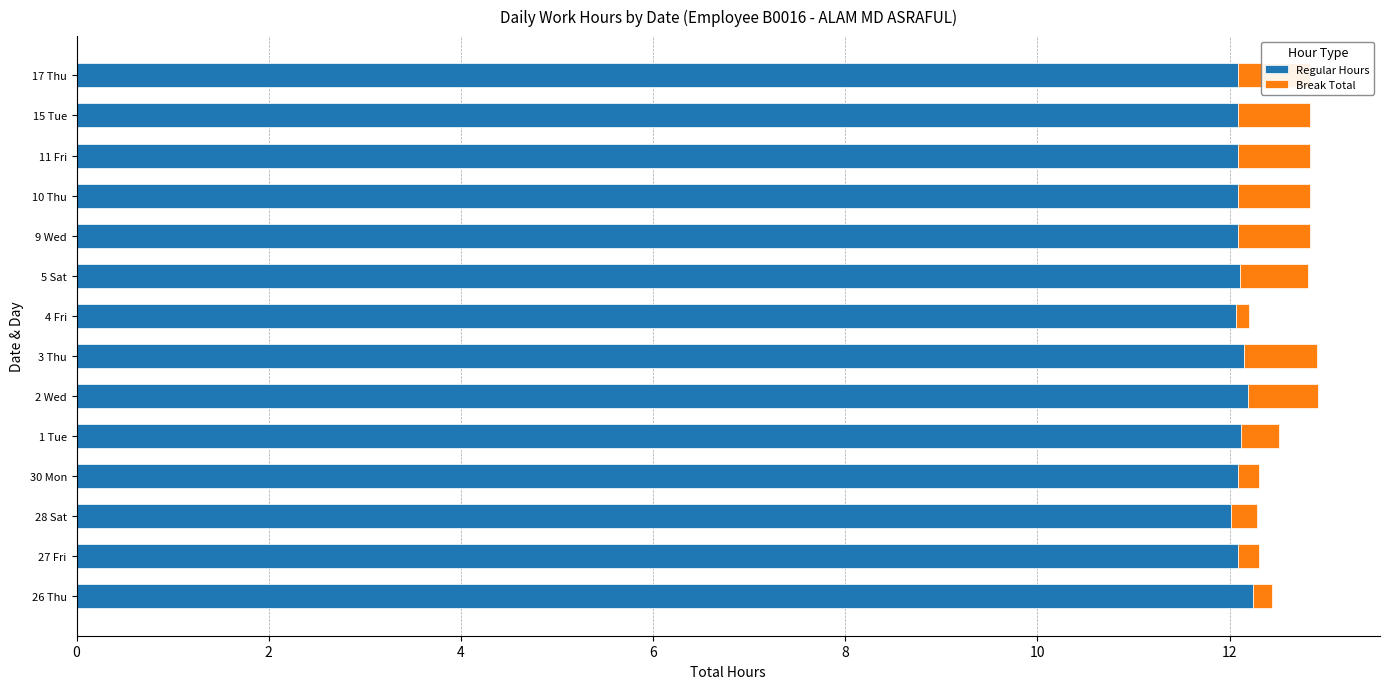

What is the total value across all series at 11 Fri?

12.8